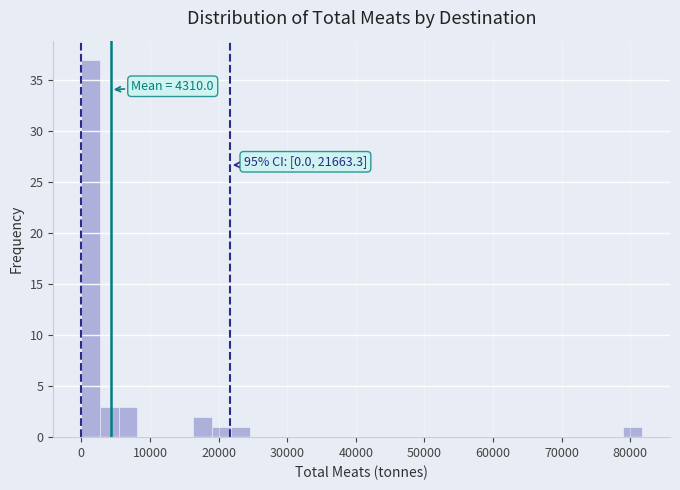

Around what value on the x-axis is the tallest bar? Give the approximate position of its centre, as read against the axis.

1000